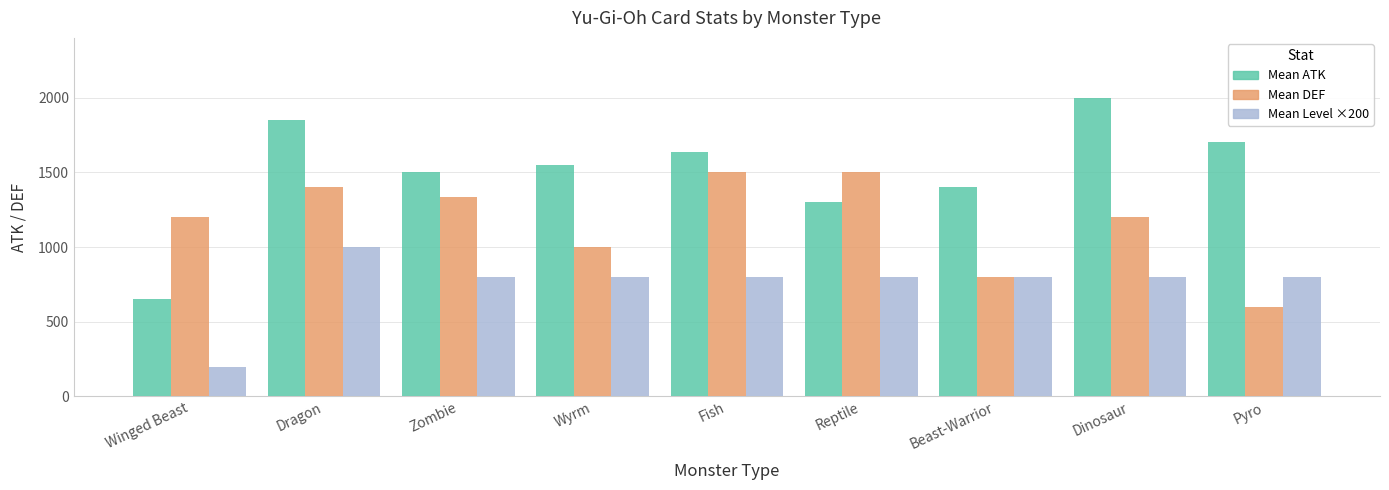

Which category has the highest value across all series?

Dinosaur